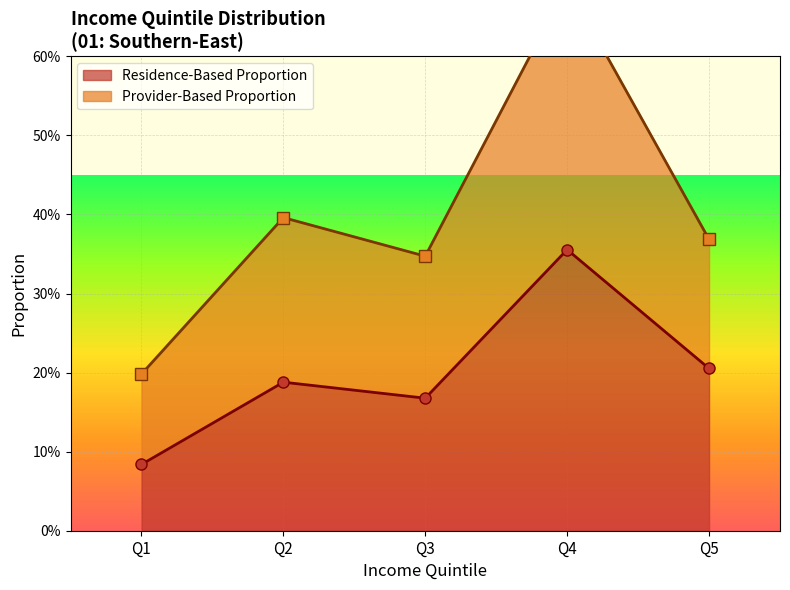

Is the value of Provider-Based Proportion at Q4 greater than the value of Residence-Based Proportion at Q5?

Yes